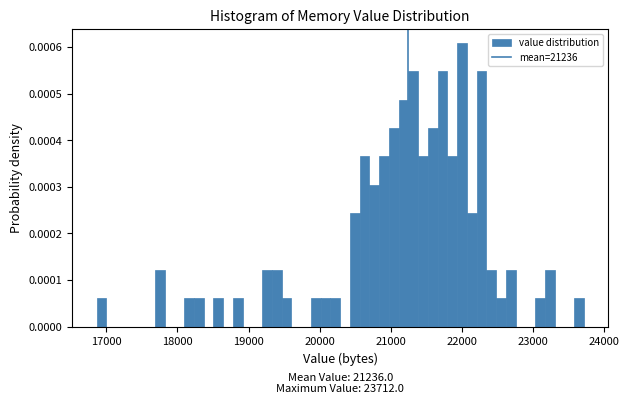

Read against the x-axis, roughly where is the centre of the tallest bar?

22000